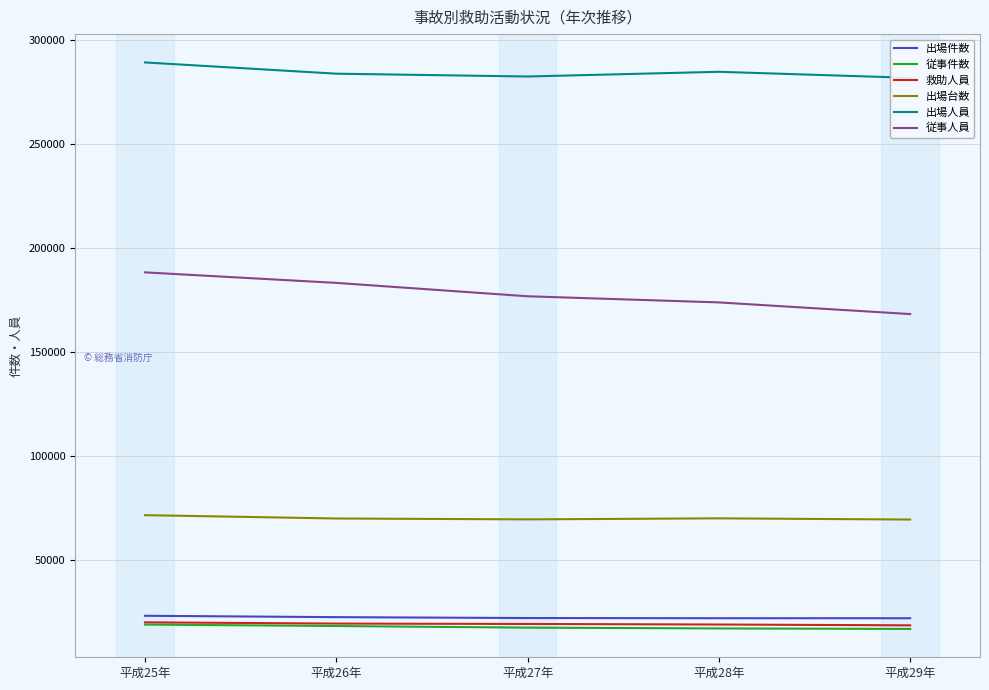

True or false: 従事件数 and 出場人員 cross at least once.

False